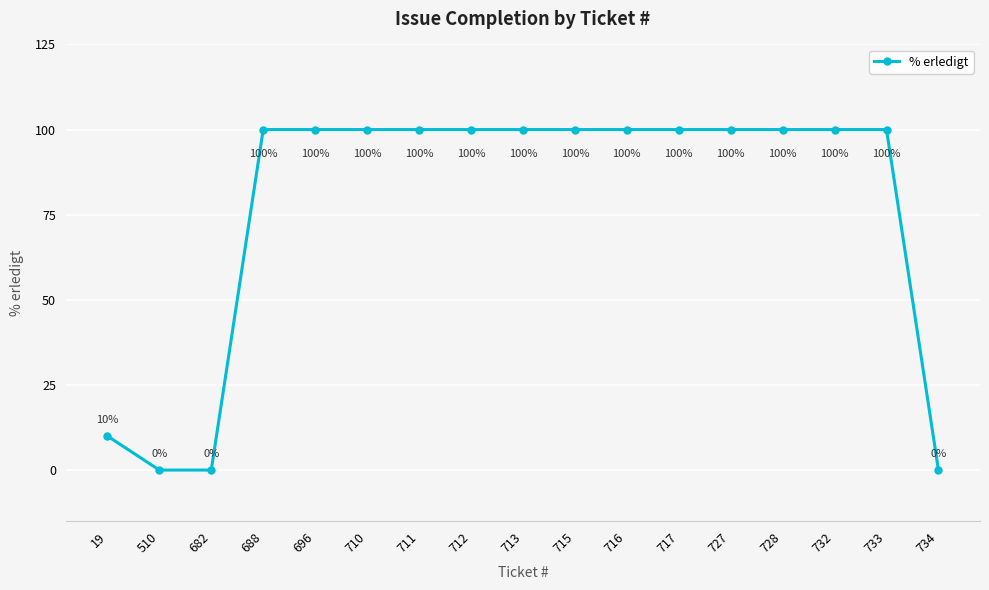

Reading right to left, list all the values displayed in this chart.

734=0	733=100	732=100	728=100	727=100	717=100	716=100	715=100	713=100	712=100	711=100	710=100	696=100	688=100	682=0	510=0	19=10